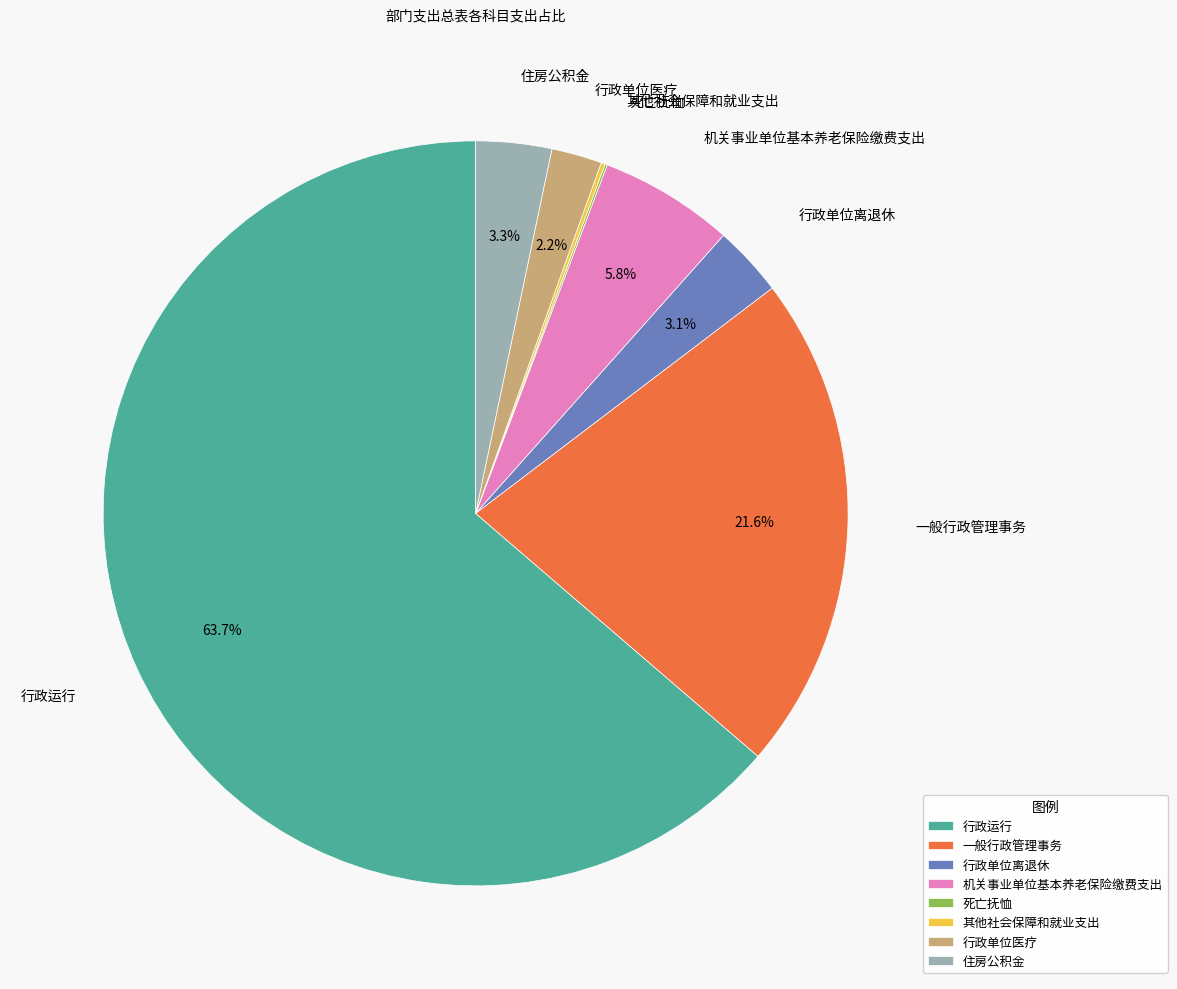

To the nearest percent, what is the difference between the 机关事业单位基本养老保险缴费支出 and 住房公积金 slice percentages?

3%